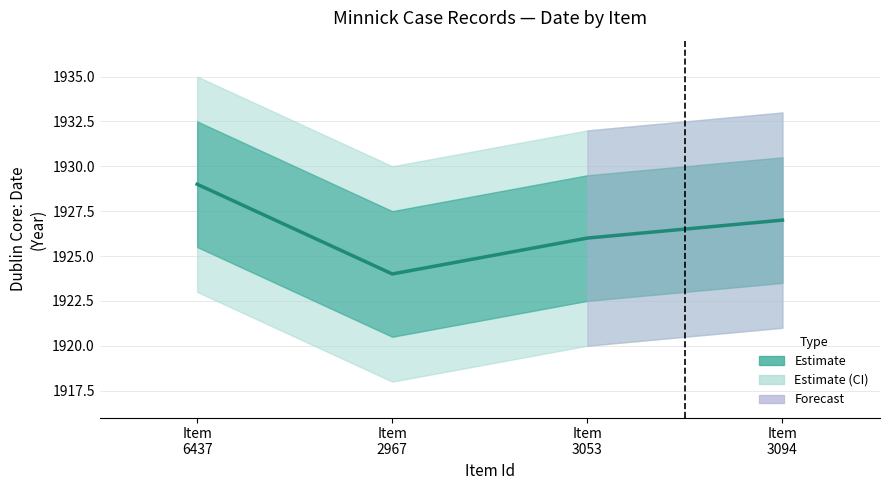

What is the maximum value shown in the chart?

1929